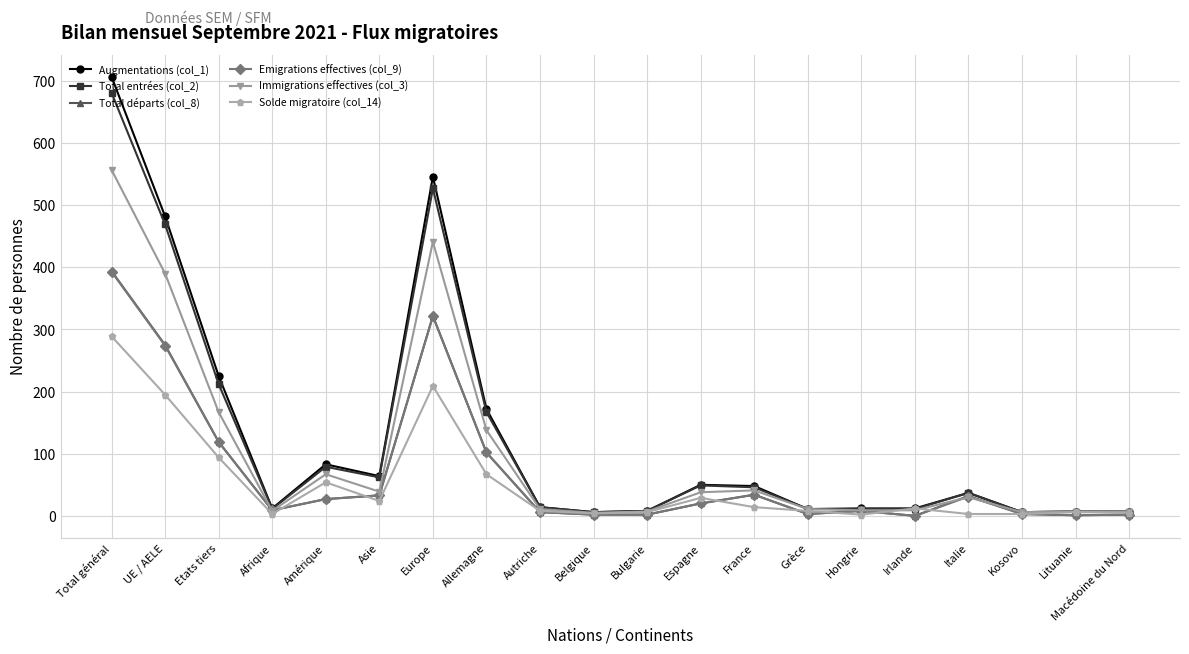

Is the value of Immigrations effectives (col_3) at Amérique greater than the value of Solde migratoire (col_14) at France?

Yes